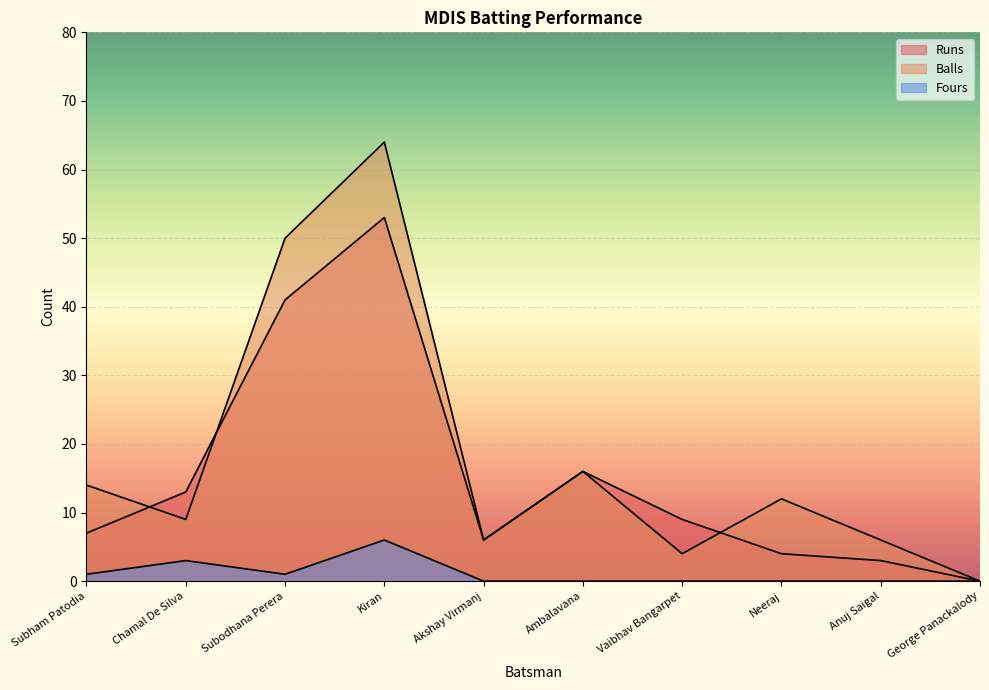

What are all the series names shown in the legend?

Runs, Balls, Fours